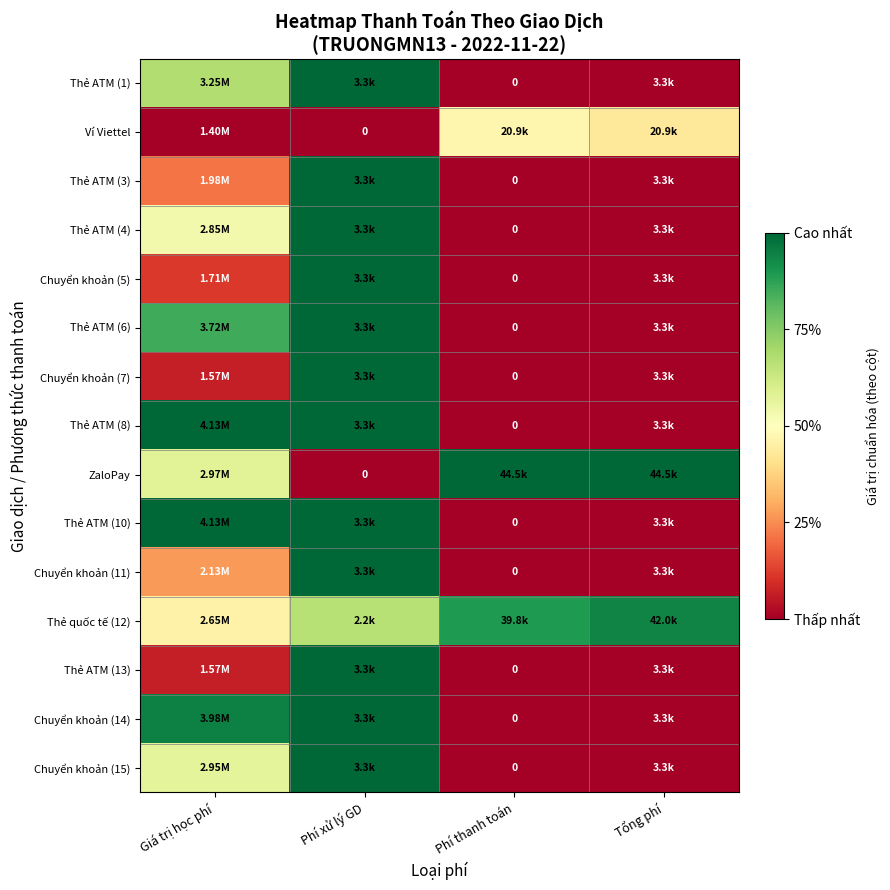

Which category has the lowest value across all series?

Phí thanh toán